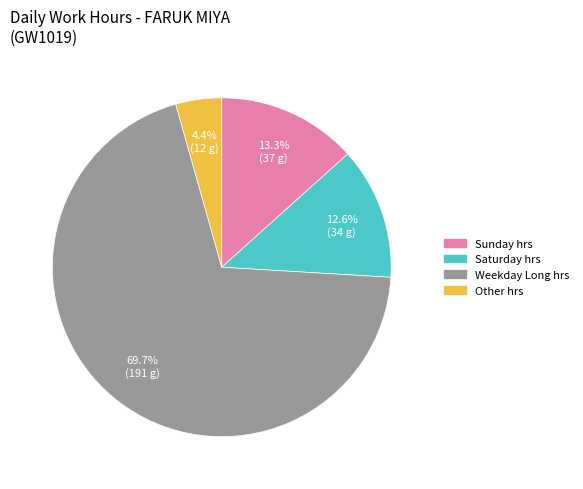

Between Weekday Long hrs and Other hrs, which is larger?

Weekday Long hrs